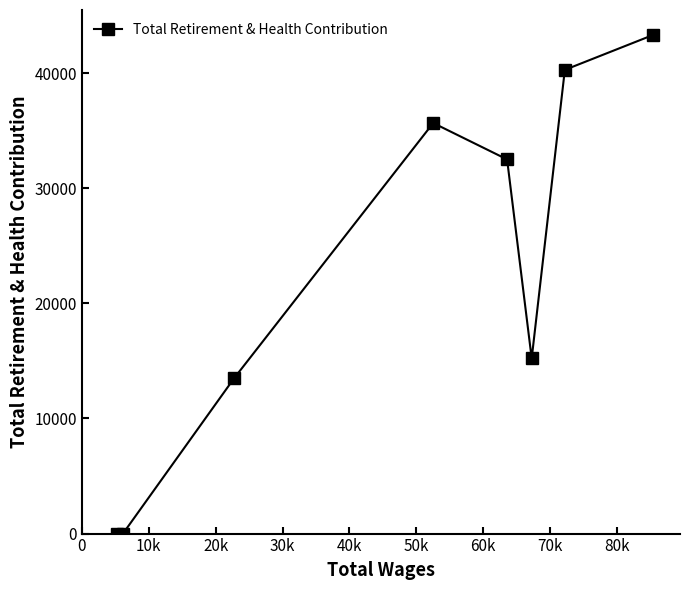

True or false: there are more than 1 points higher than both neighbors.

False